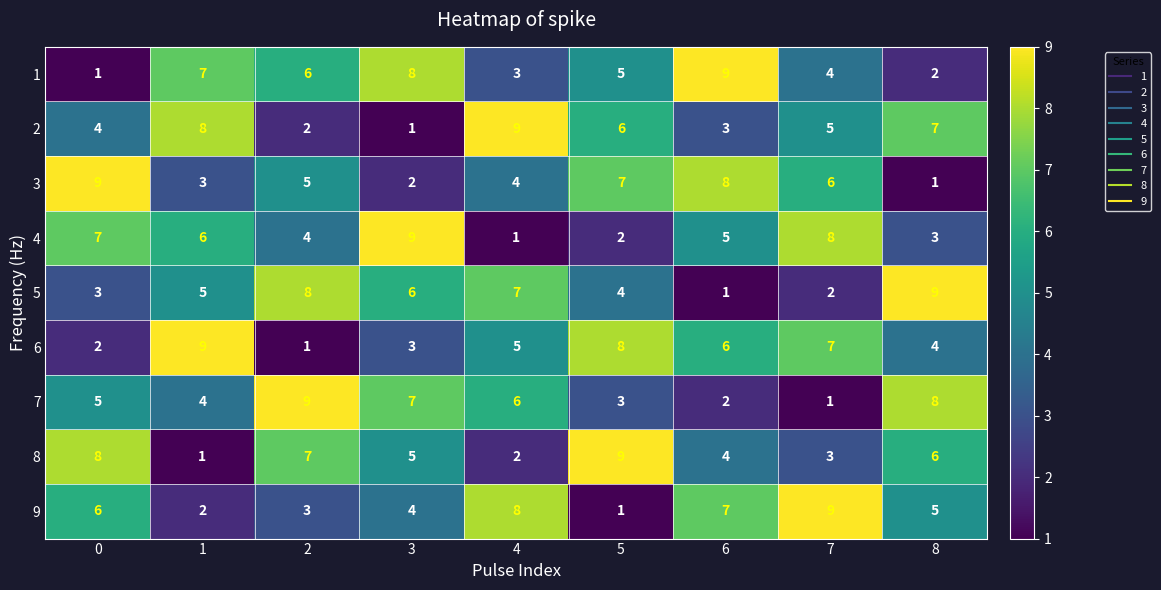

Rank the categories by 6 value from highest to lowest.

1, 5, 7, 6, 4, 8, 3, 0, 2